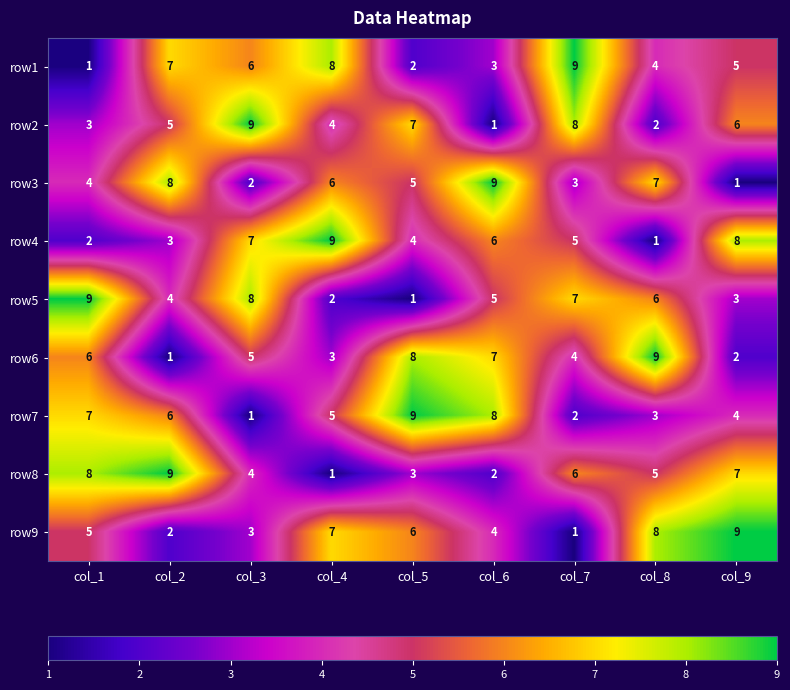

Which series changed the most between col_1 and col_2?

row1